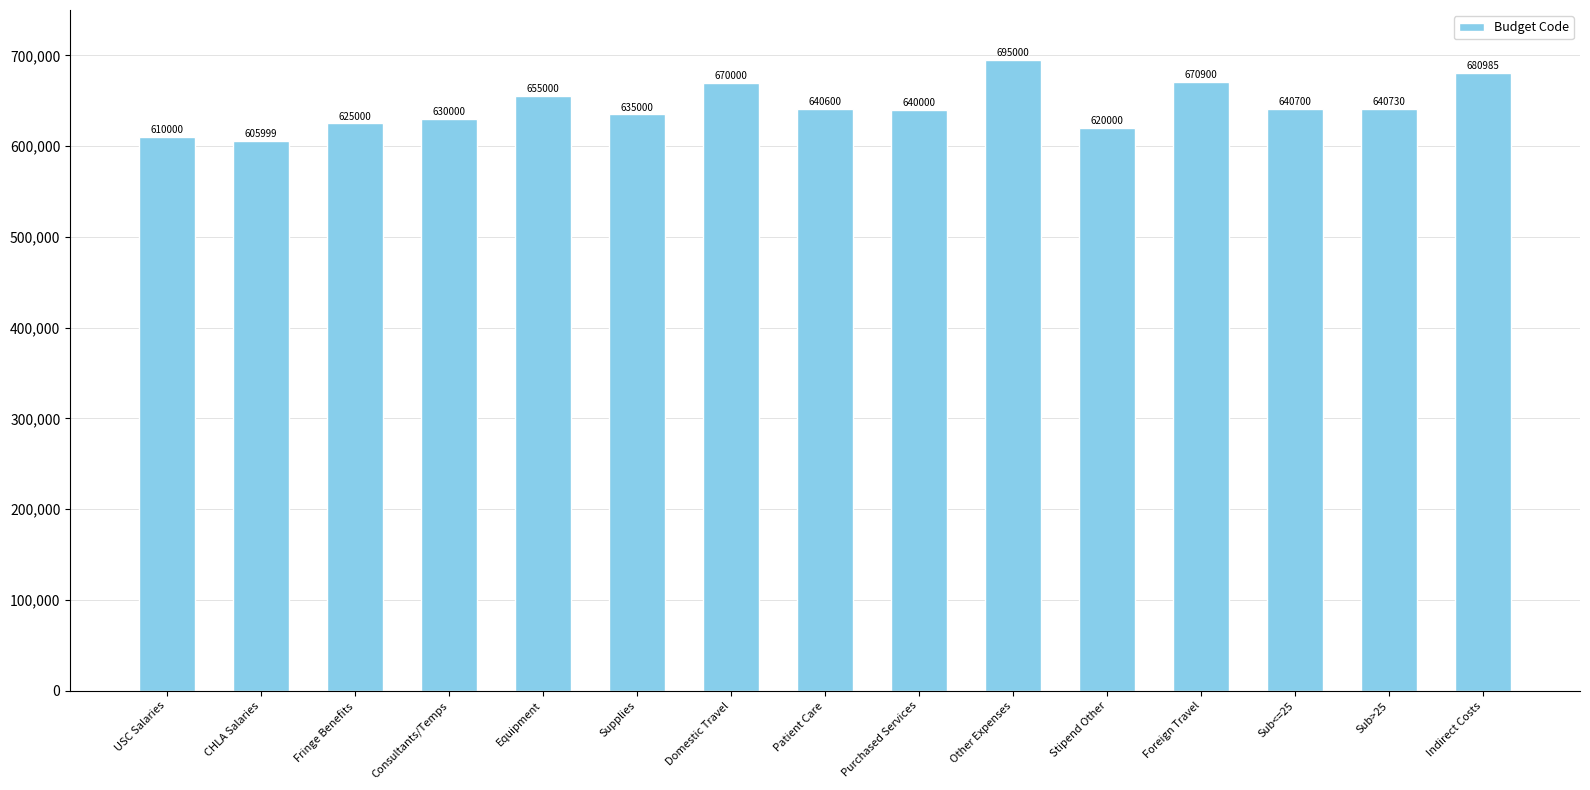

What is the label of the 7th bar from the left?

Domestic Travel